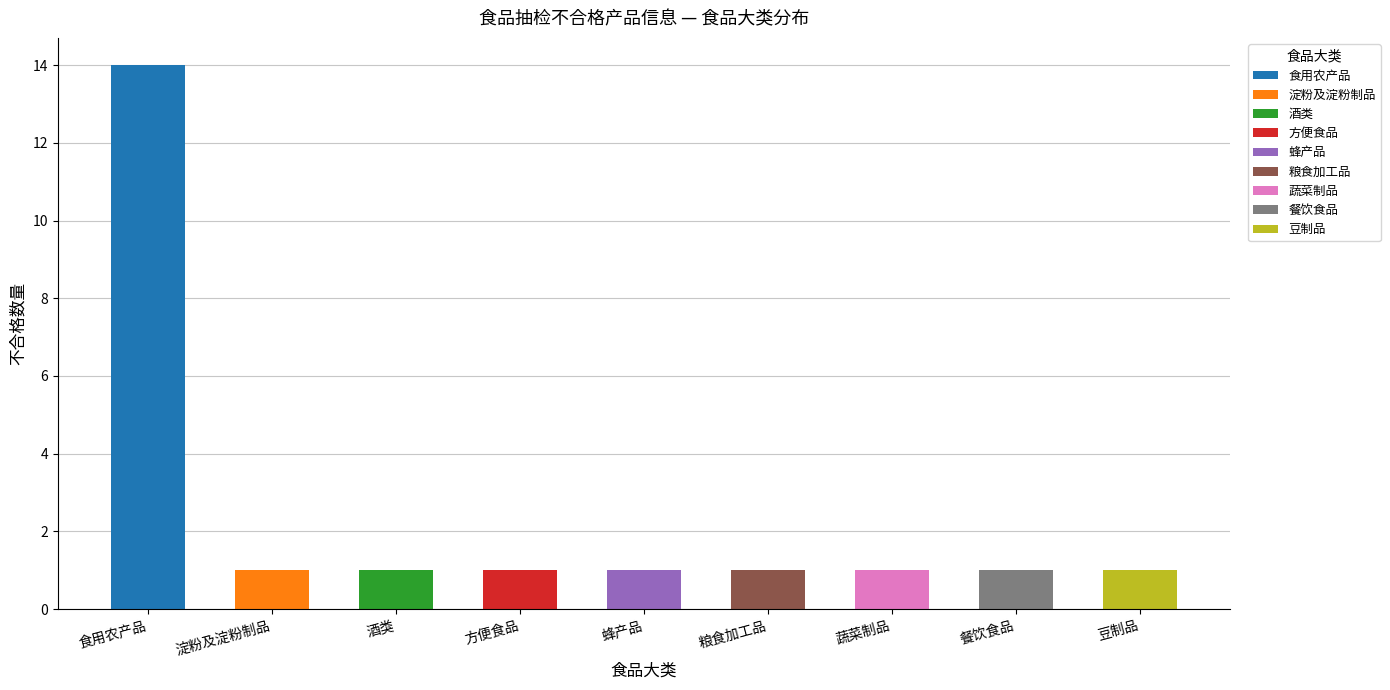

List the labels in order of value, smallest first.

淀粉及淀粉制品, 酒类, 方便食品, 蜂产品, 粮食加工品, 蔬菜制品, 餐饮食品, 豆制品, 食用农产品